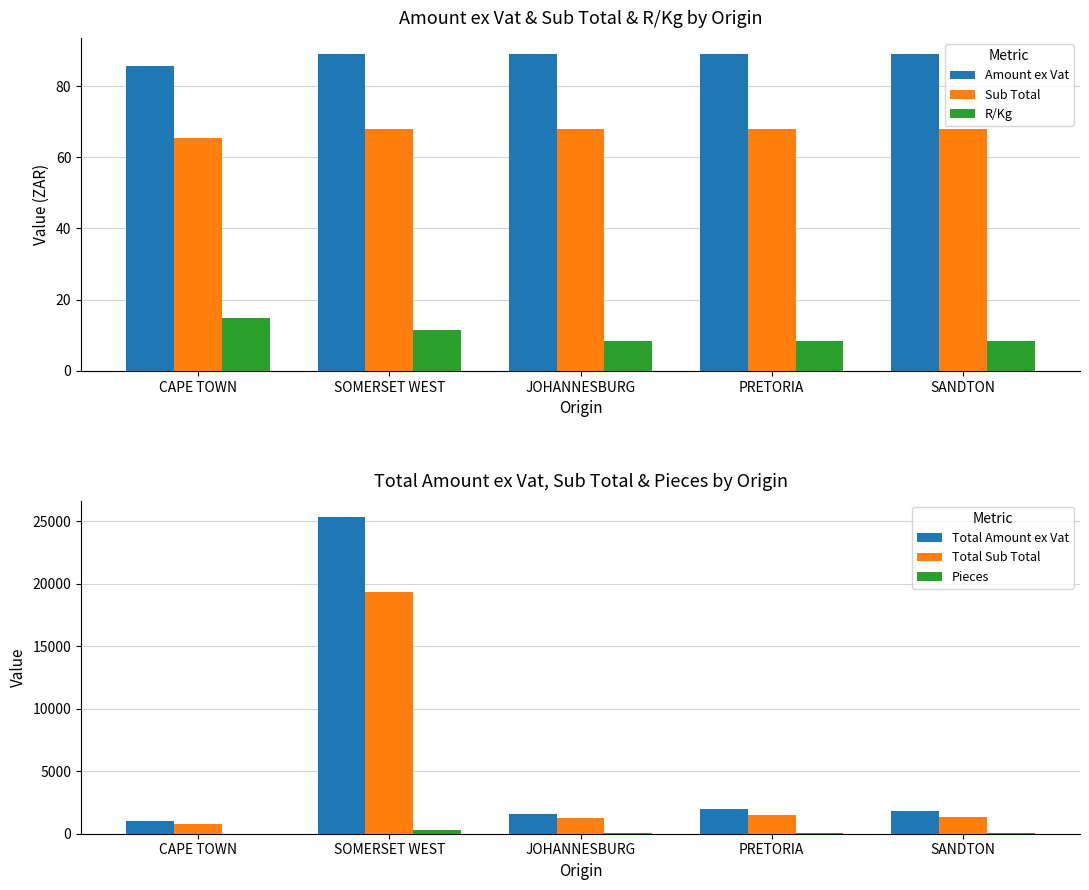

Is it true that Total Sub Total equals 30158.6 at SOMERSET WEST?

False